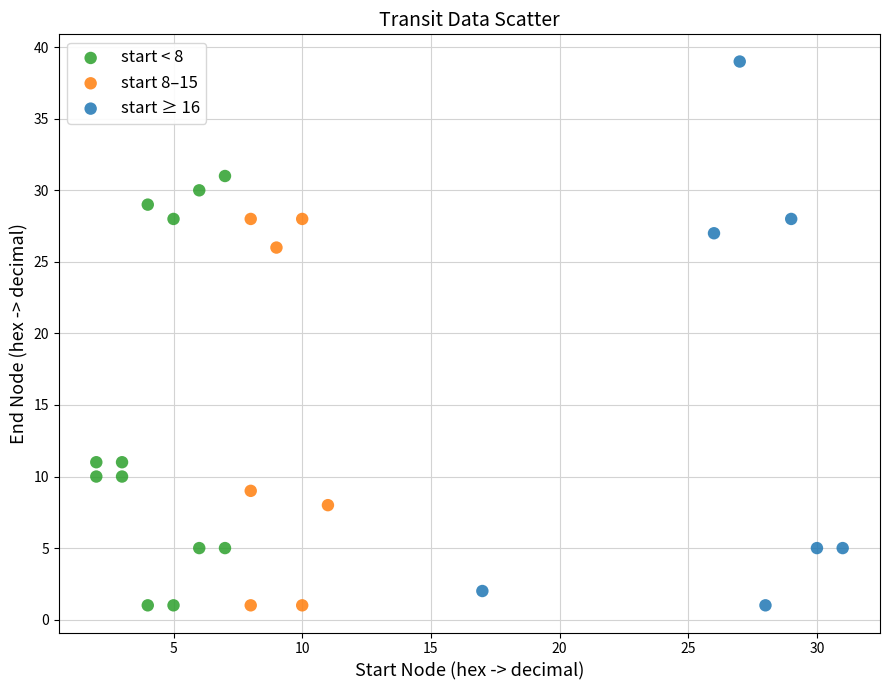

Which series reaches the maximum Y coordinate?

start ≥ 16